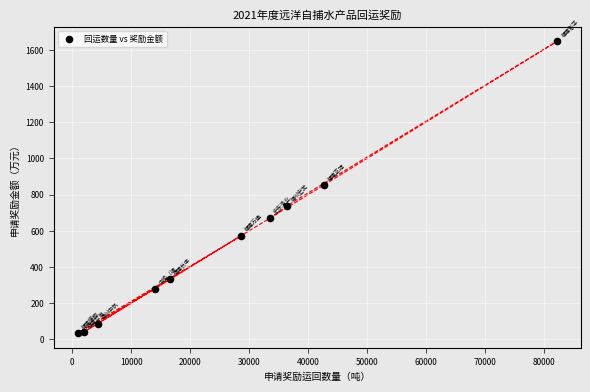

What is the range of X values (max minus min)?

81199.9